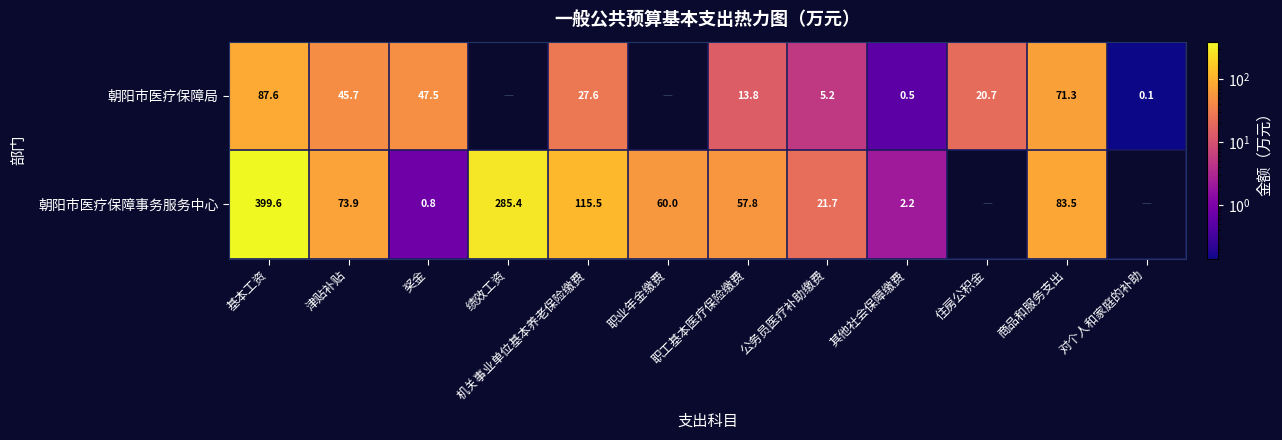

The 朝阳市医疗保障局 series shows 27.6 at 机关事业单位基本养老保险缴费. True or false?

True